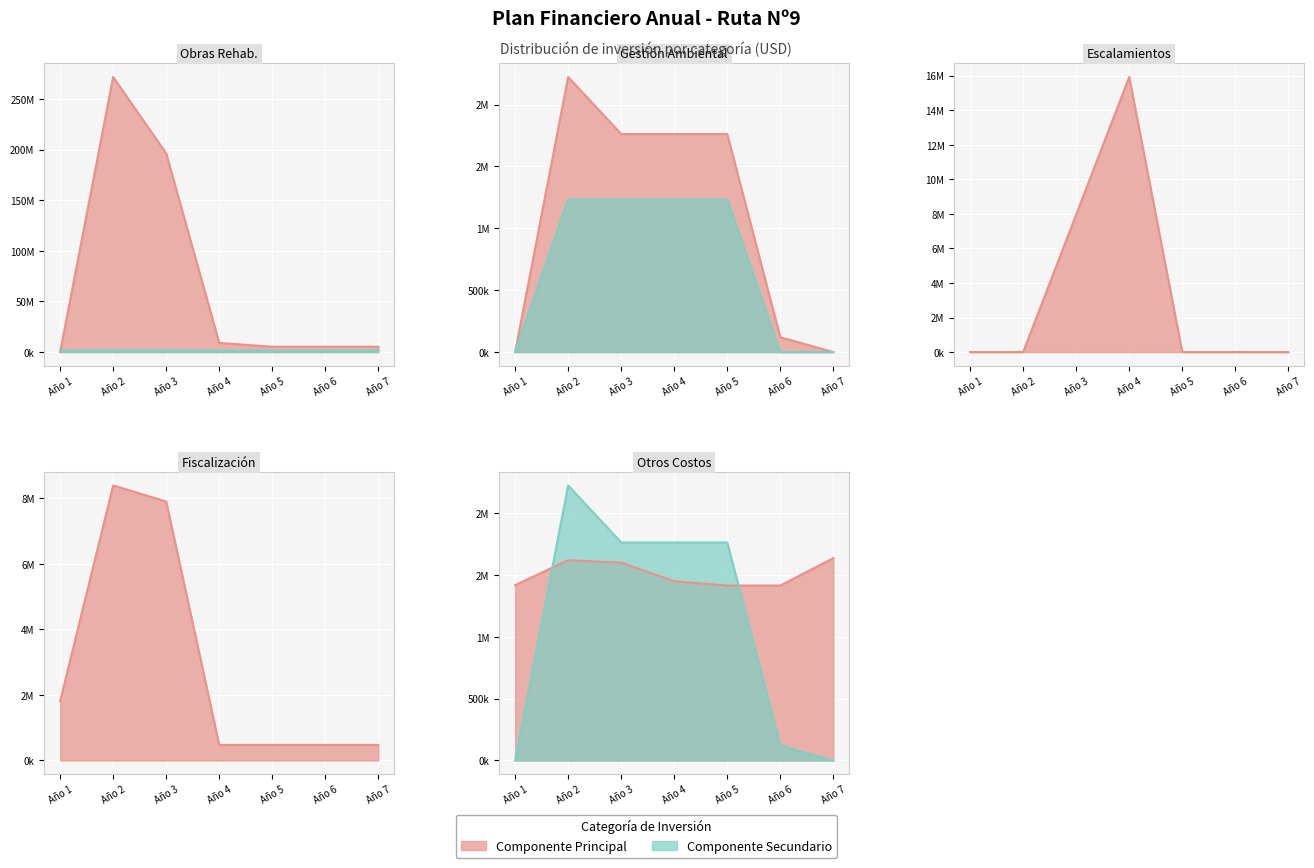

Where do Escalamientos e Imprevistos and Fiscalización first cross each other?

Año 2 and Año 3